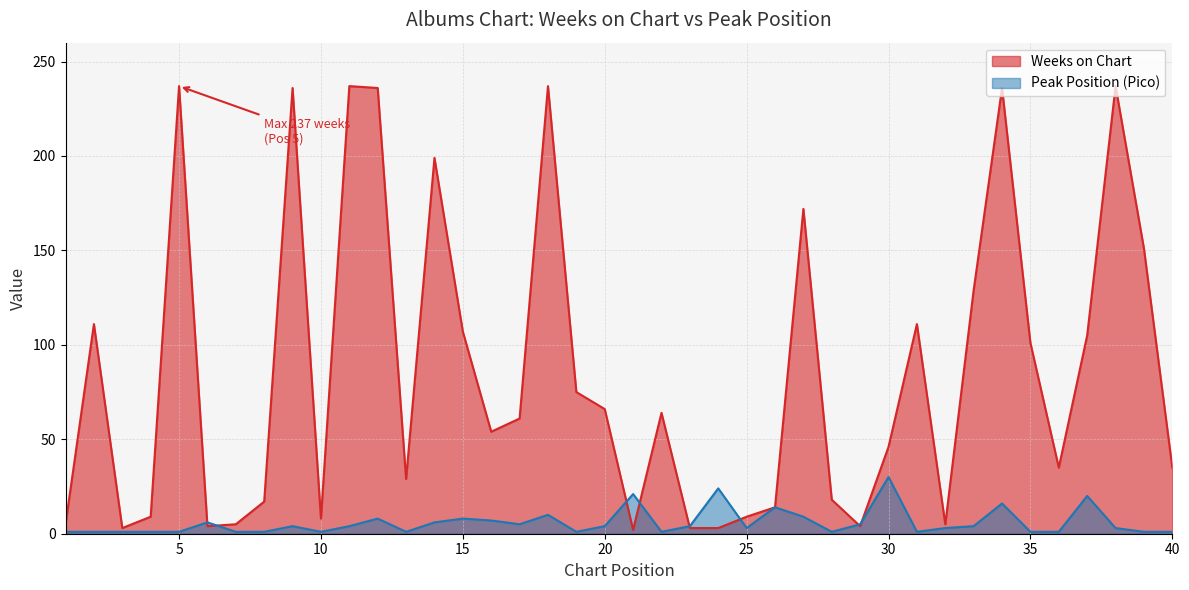

What is the difference between the highest and lowest values at 10?

7